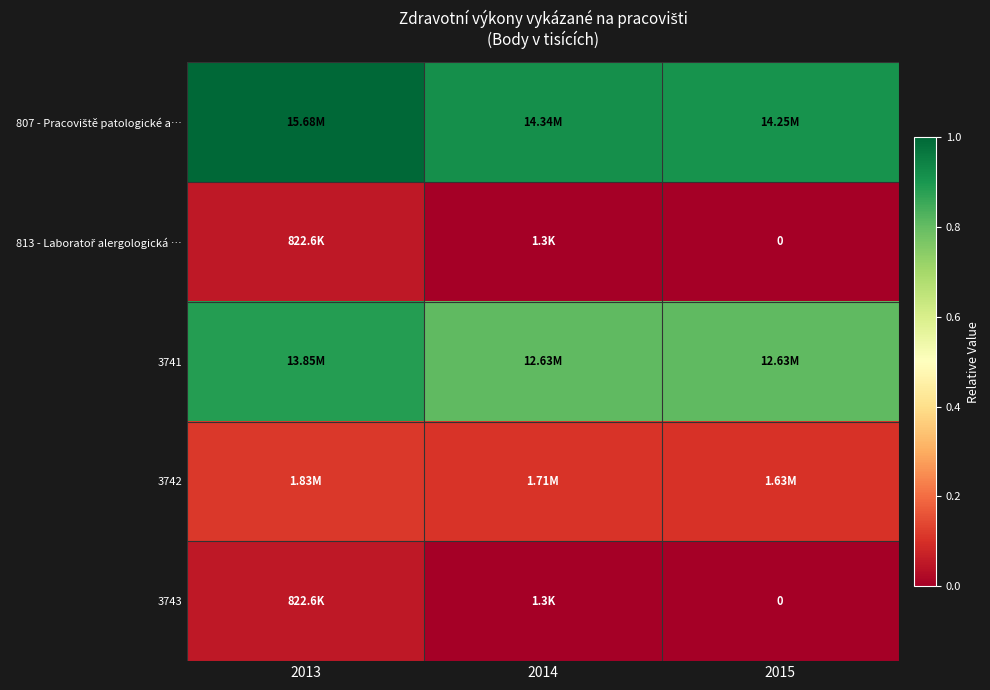

List the series in order of their peak value, lowest first.

813 - Laboratoř alergologická …, 3743, 3742, 3741, 807 - Pracoviště patologické a…